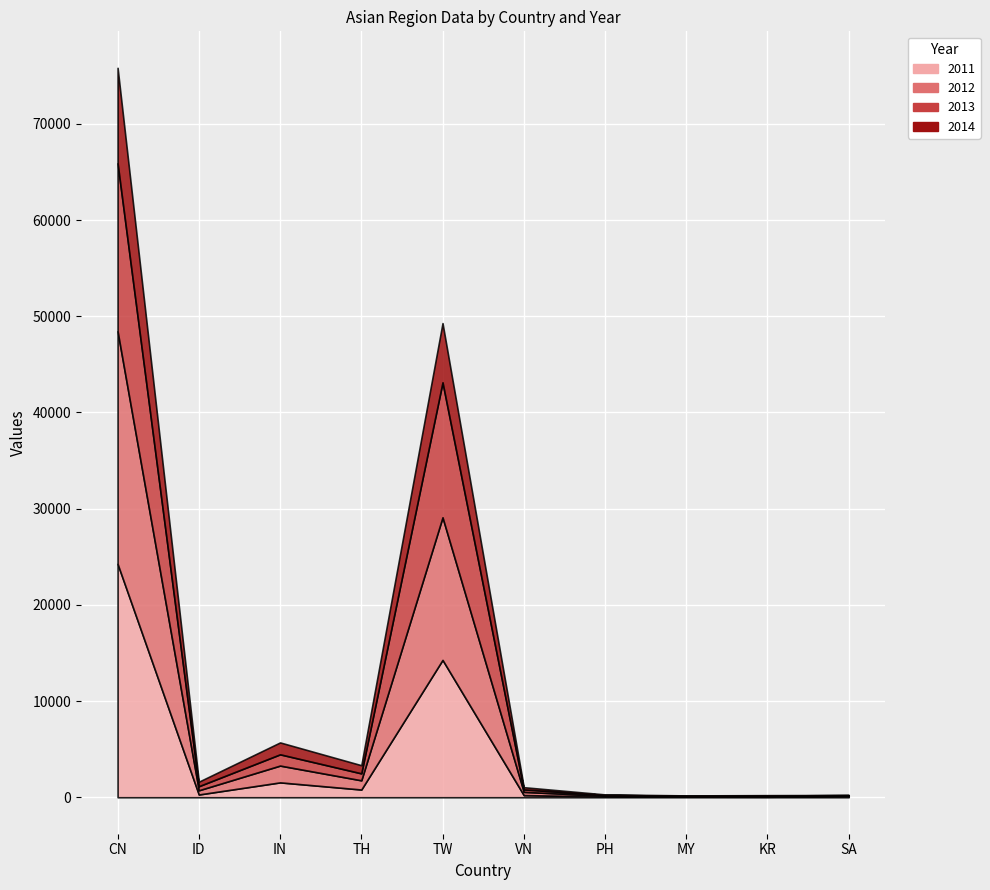

What position from the right is MY?

3